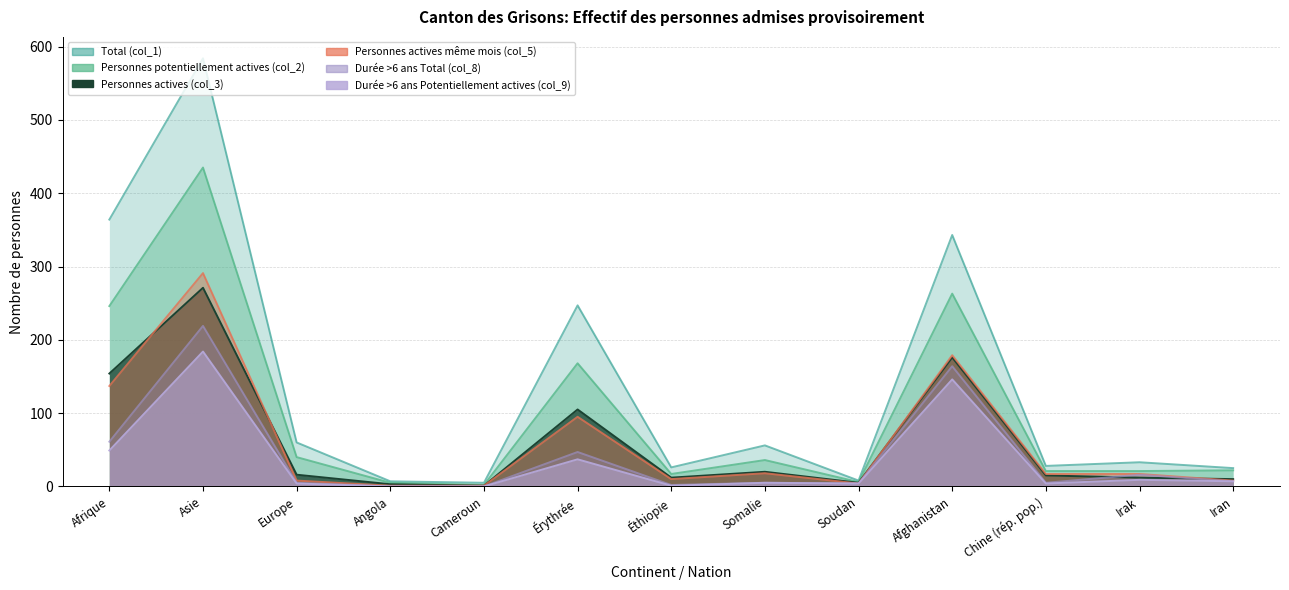

Read the Durée >6 ans Potentiellement actives (col_9) value at Asie, to the nearest 5.

185